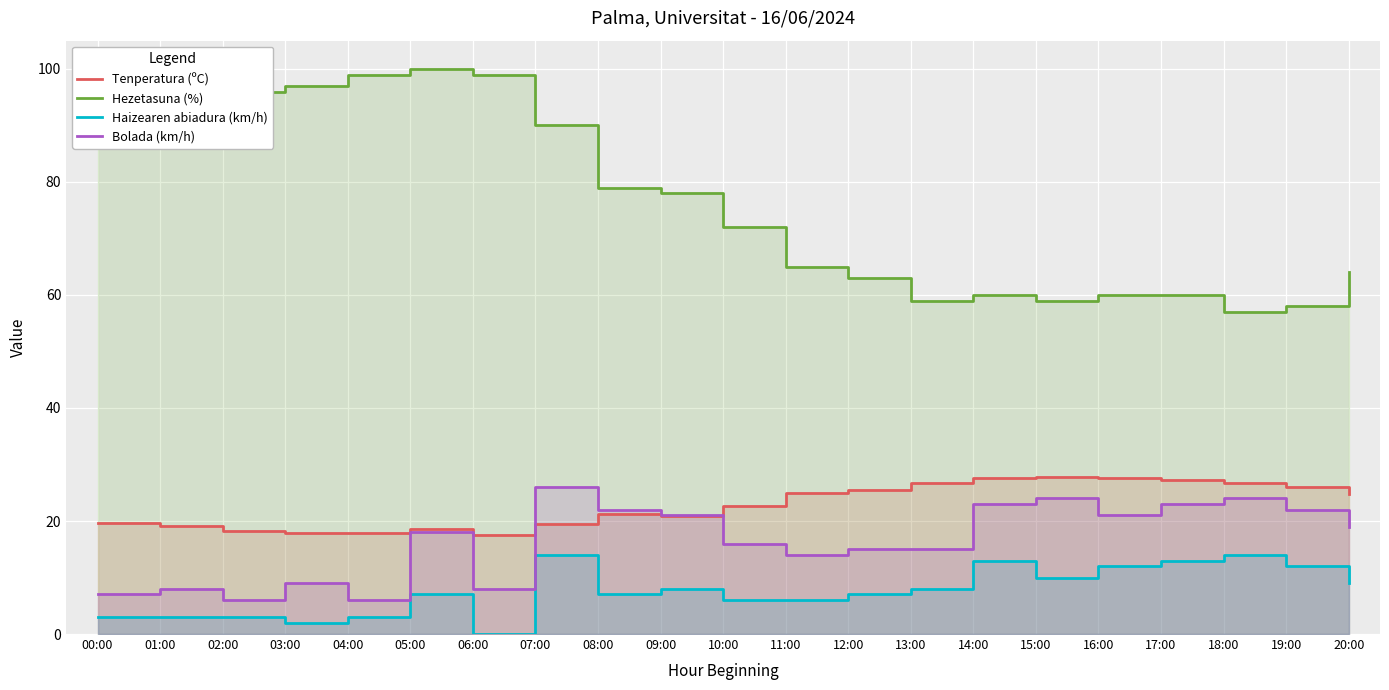

What is the sum of the Tenperatura (ºC) values at 17:00 and 11:00?

52.2